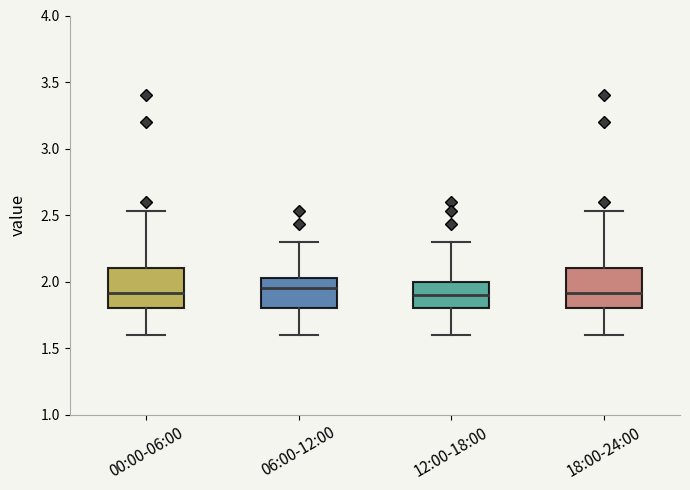

Reading left to right, transcribe this box plot: for each box, give where its median line is, the range the box spans, and where its two whiskers end, as read against the y-axis. The values are not printed on the chart, so give them approximately, as read against the axis.

00:00-06:00: median 1.90, box 1.80 to 2.10, whiskers 1.60 to 2.55
06:00-12:00: median 1.95, box 1.80 to 2.05, whiskers 1.60 to 2.30
12:00-18:00: median 1.90, box 1.80 to 2.00, whiskers 1.60 to 2.30
18:00-24:00: median 1.90, box 1.80 to 2.10, whiskers 1.60 to 2.55